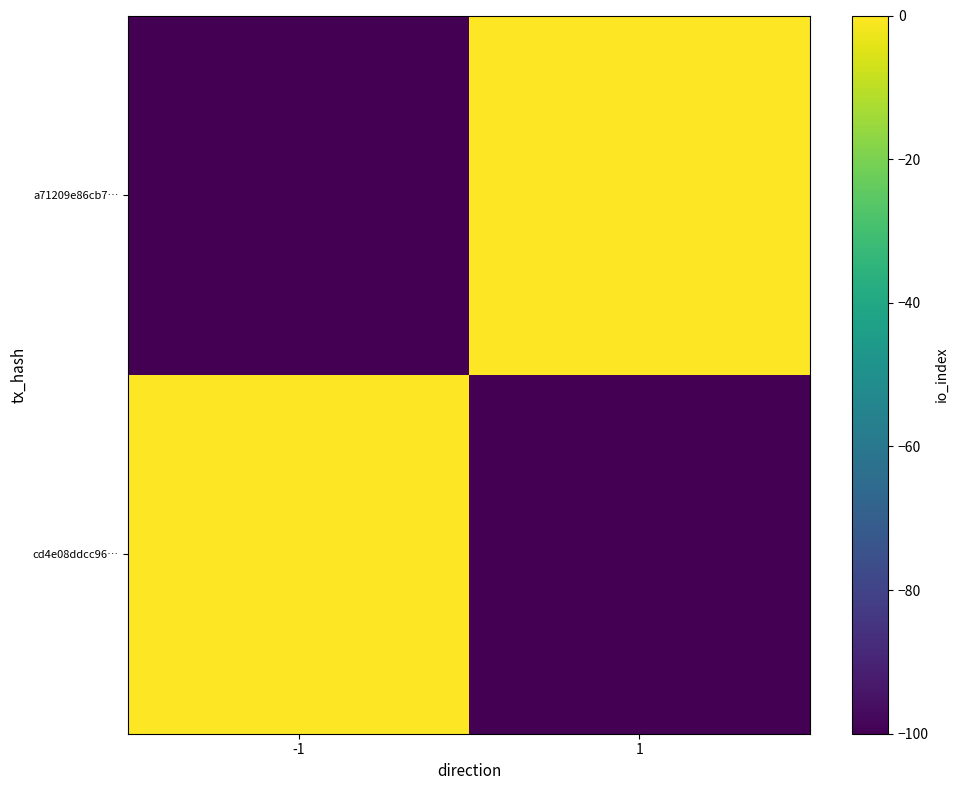

Which has a higher value, -1 or 1?

-1